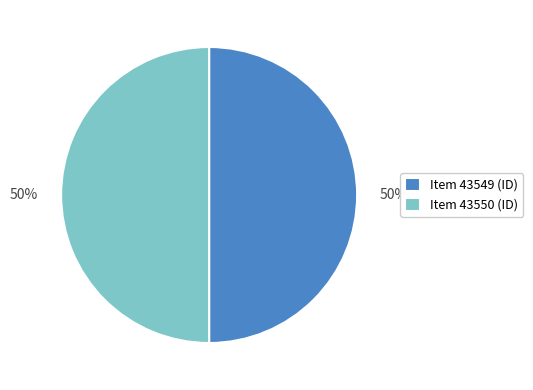

What is the ratio of the value at Item 43549 (ID) to the value at Item 43550 (ID)?

1.0